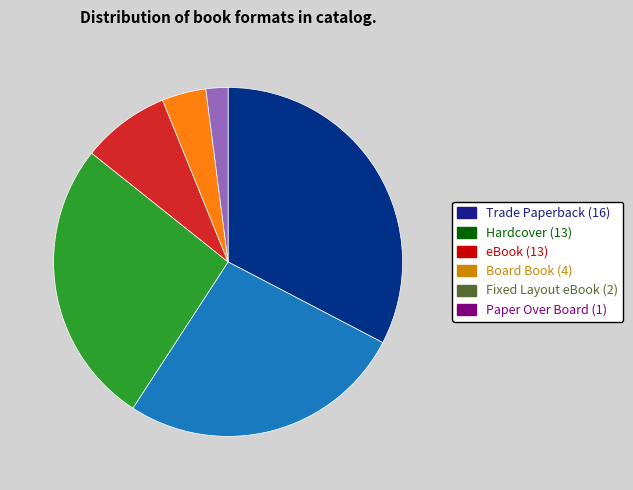

What is the ratio of the value at eBook to the value at Hardcover?

1.0